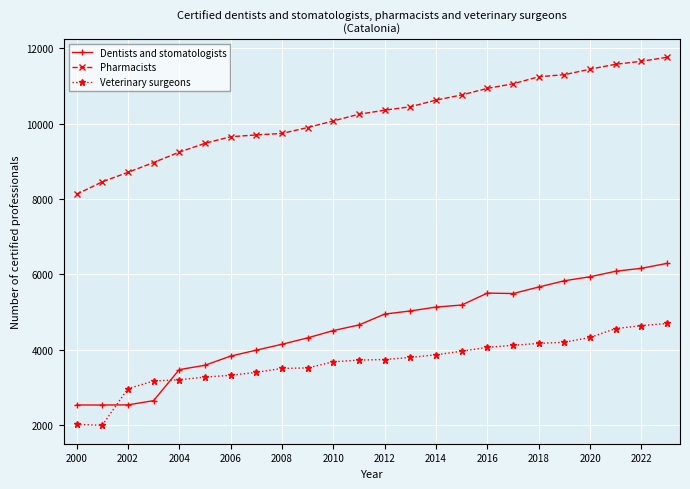

What is the highest value of the Dentists and stomatologists series?

6293